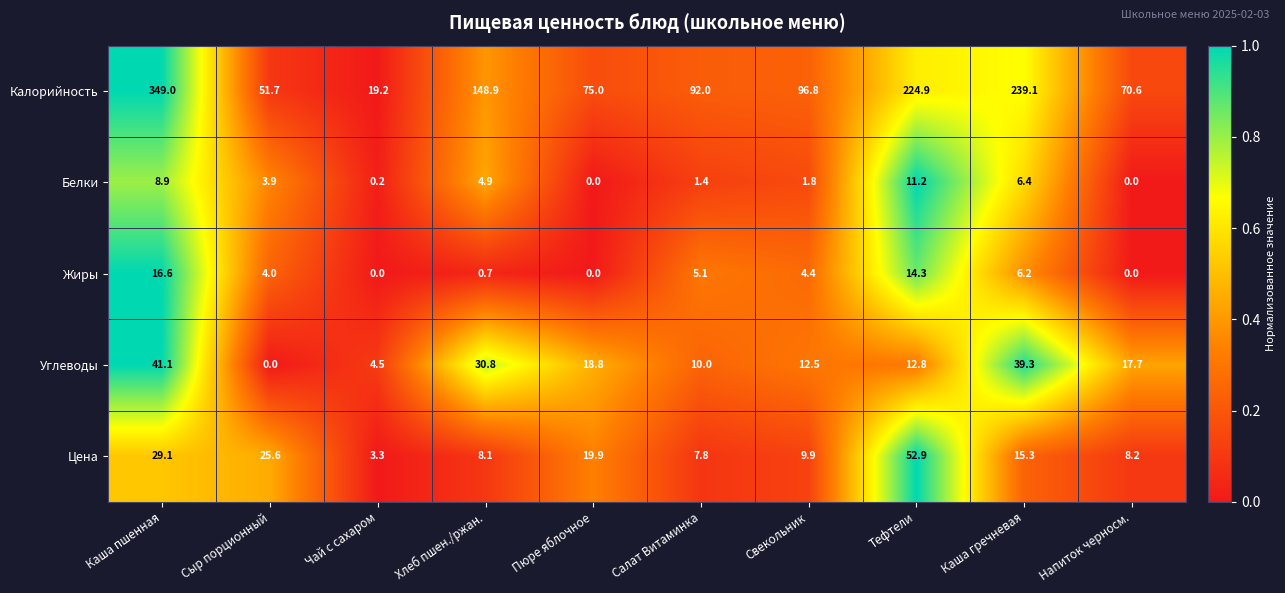

What is the greatest value displayed?

349.0